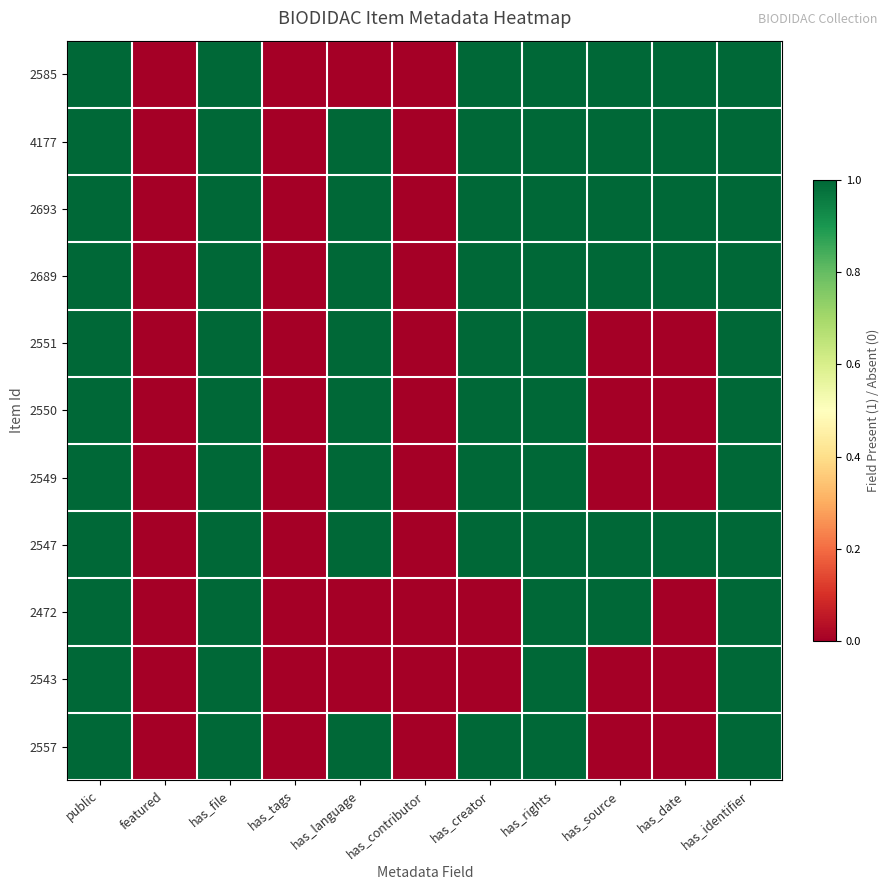

List the series in order of their peak value, highest first.

2585, 4177, 2693, 2689, 2551, 2550, 2549, 2547, 2472, 2543, 2557